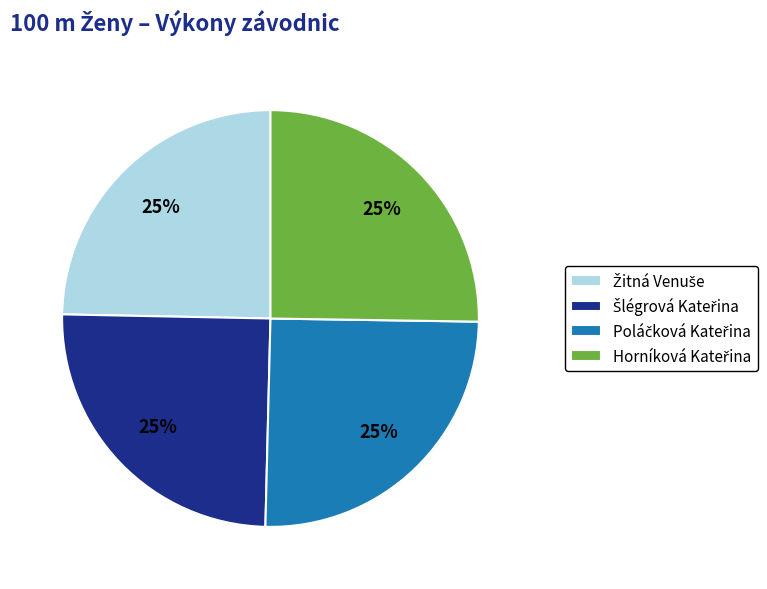

How many slices are in this pie chart?

4